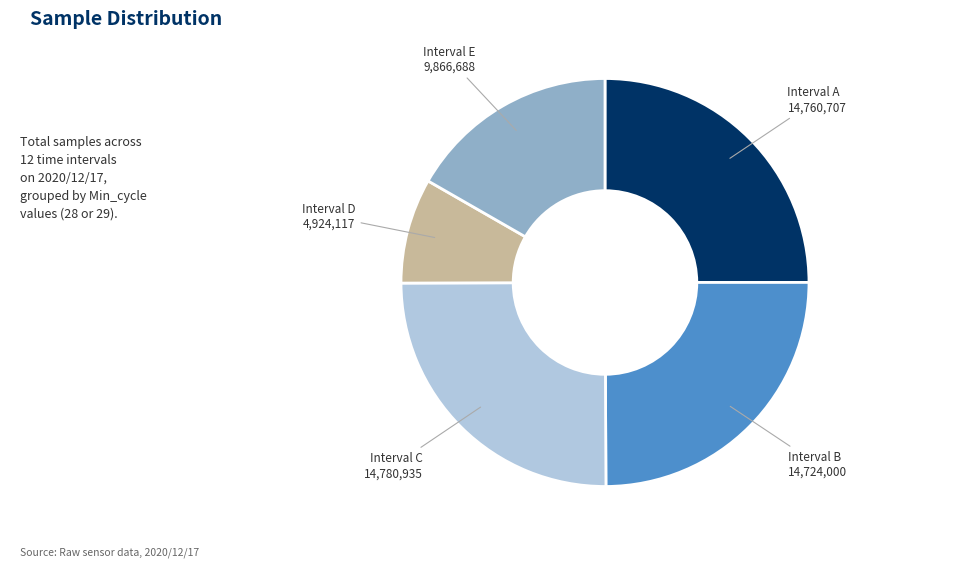

Is there a majority slice in this chart?

No